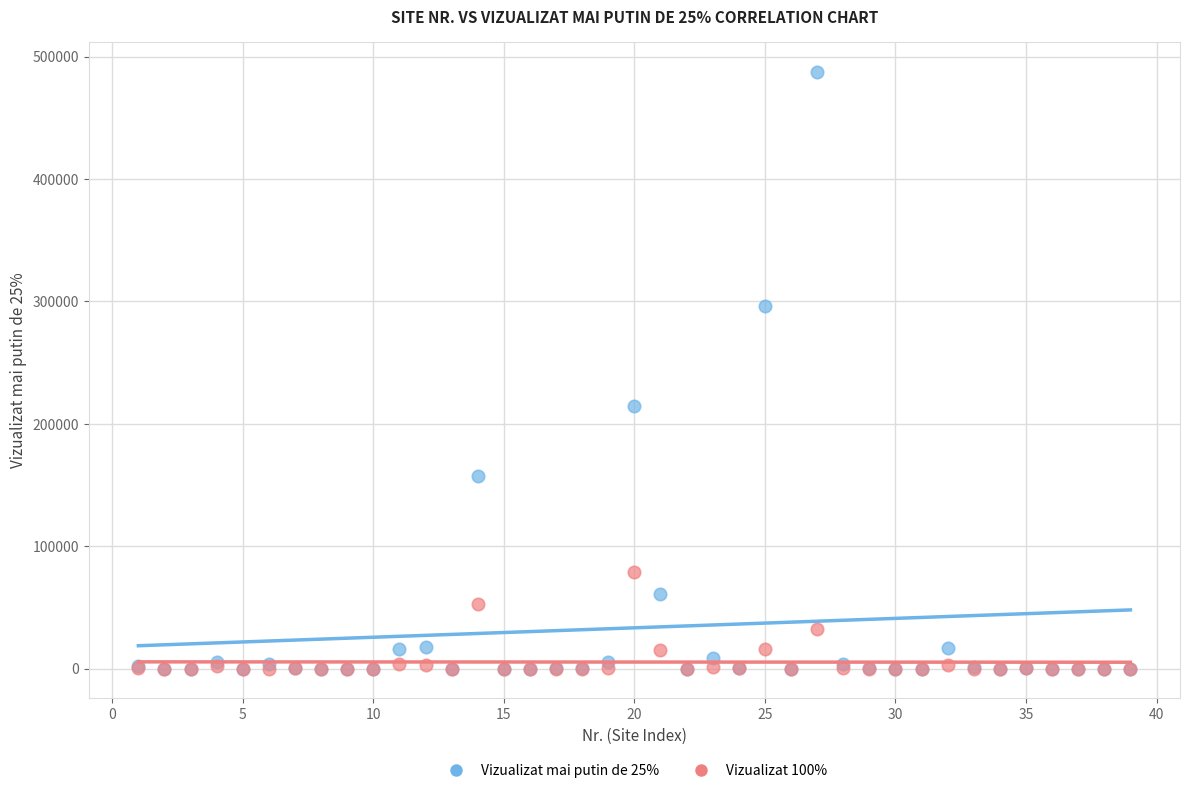

Across all series, what Y value is closest to 243665?

214187